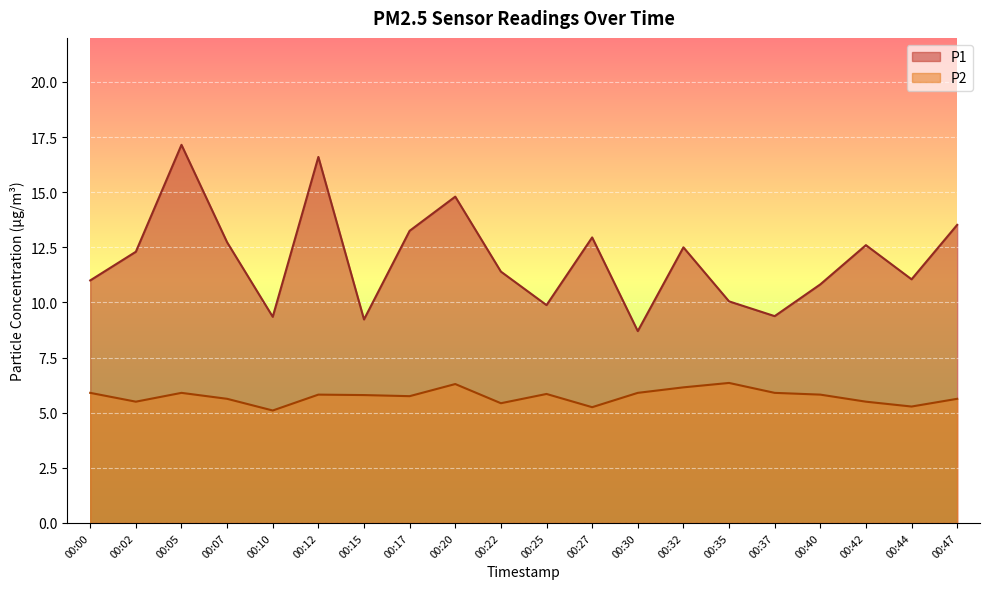

In P2, how many points are lower than both neighbors (excluding endpoints)?

6